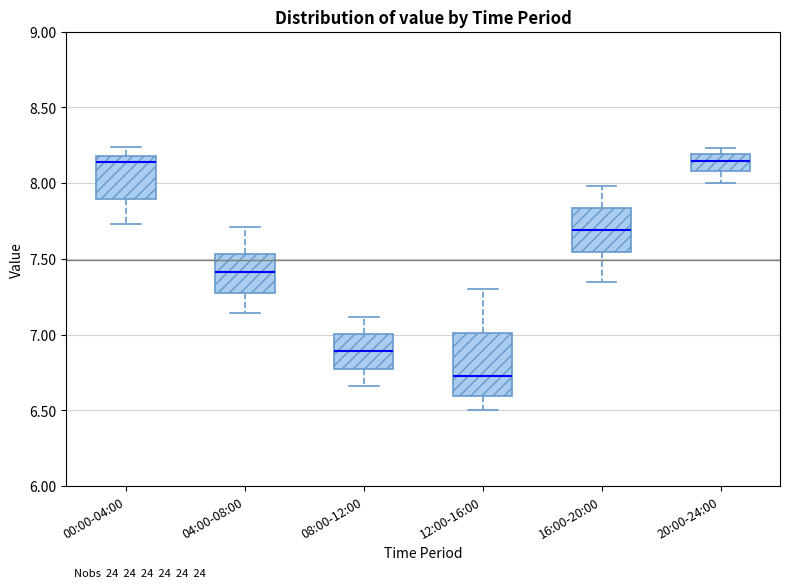

Comparing the boxes themselves (not the whiskers), which one is the tallest?

12:00-16:00